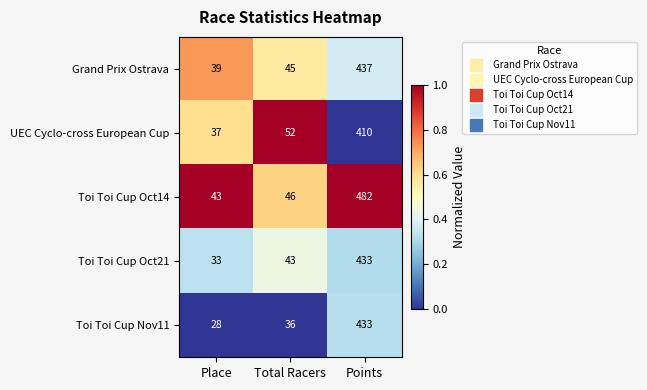

What is the difference between the highest and lowest values at Total Racers?

16